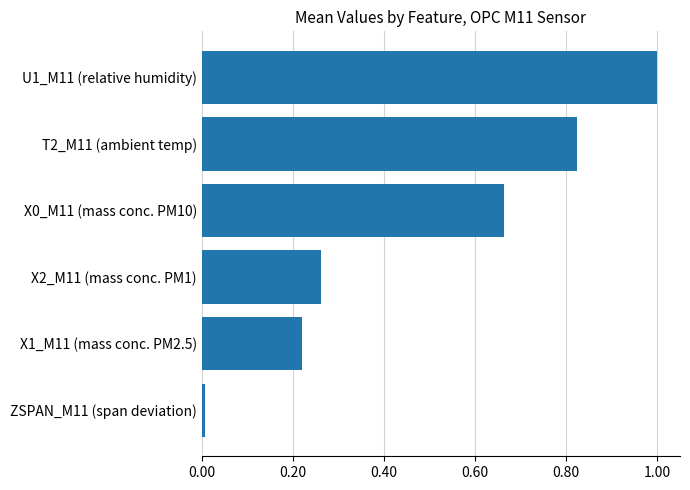

What is the average value?

0.5